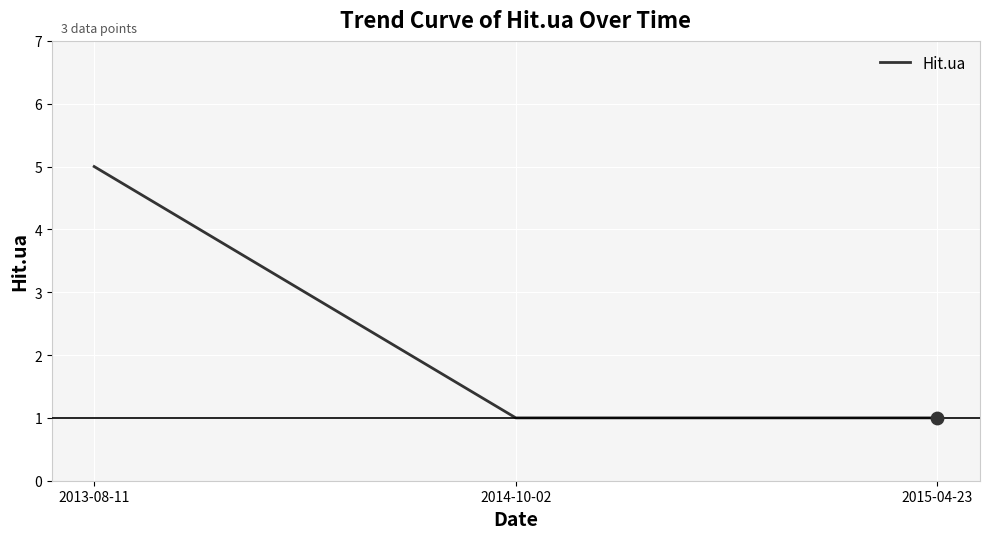

What is the change in value from 2013-08-11 to 2015-04-23?

-4